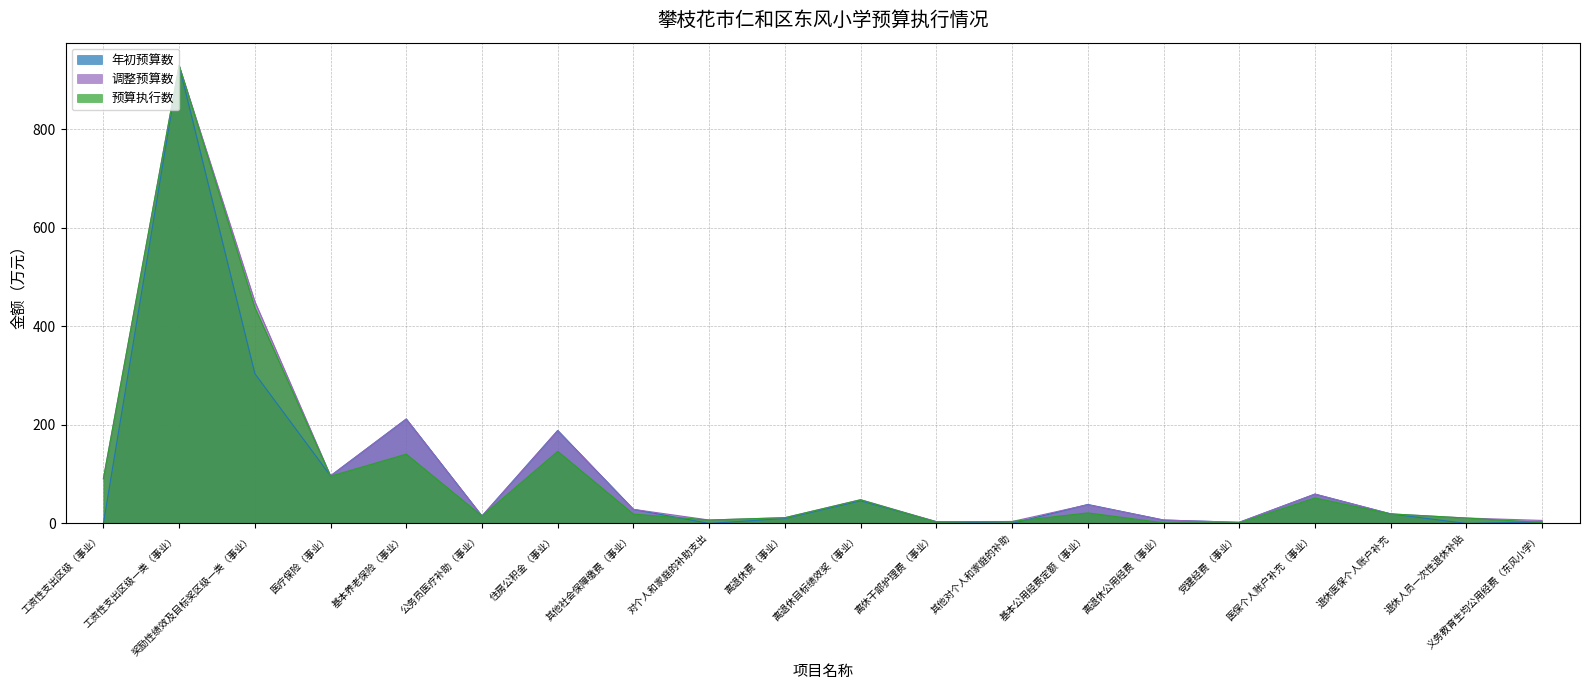

True or false: 年初预算数 and 调整预算数 intersect in this chart.

True